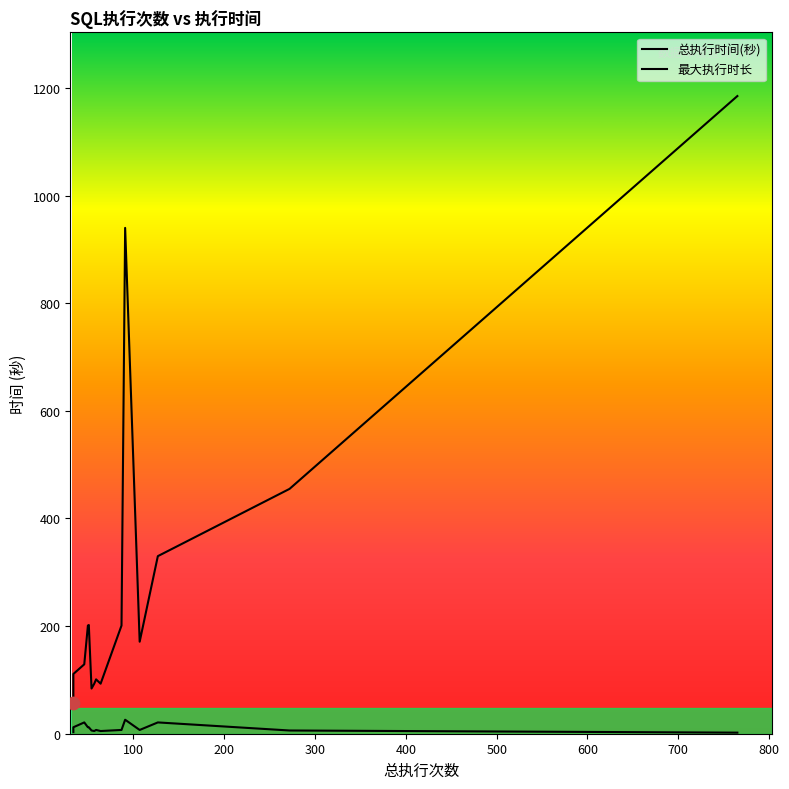

At how many categories does at least one series exceed 124?

9